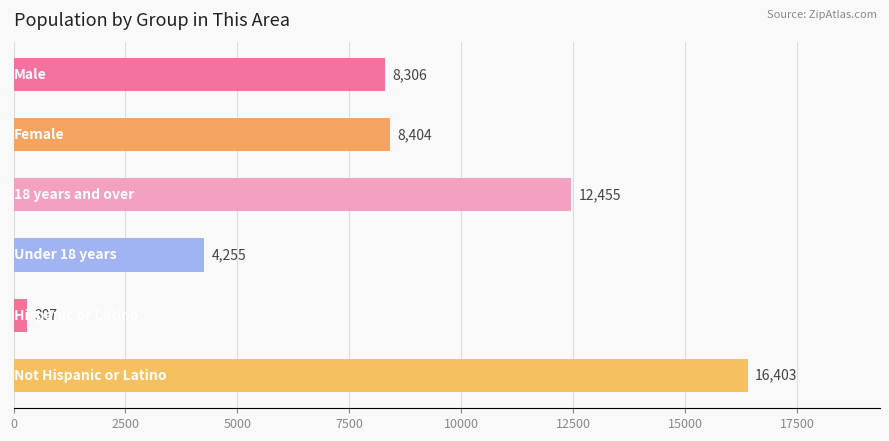

How many series are shown in this chart?

1